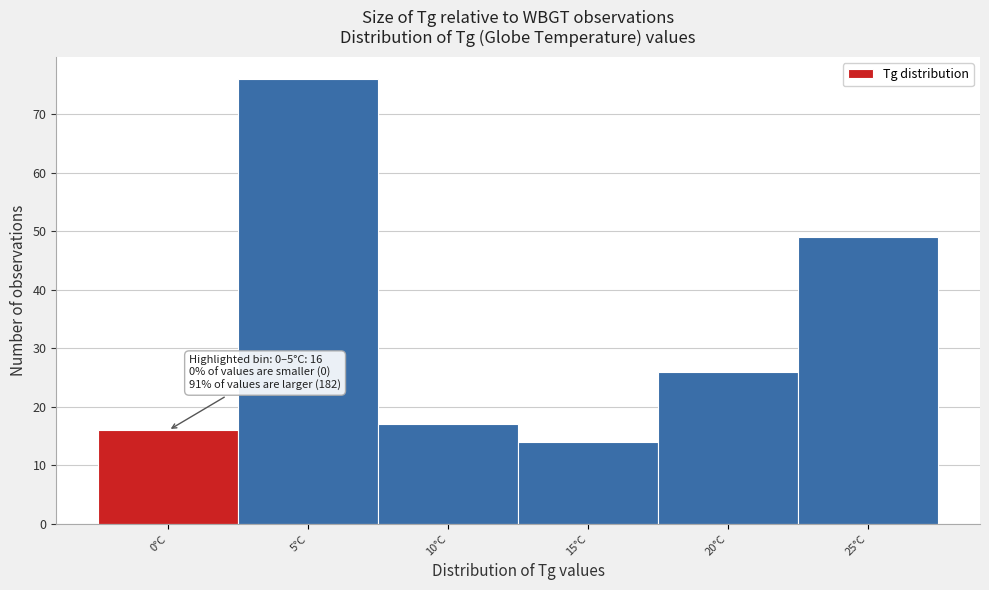

Reading left to right, list all the values displayed in this chart.

0°C=16	5°C=76	10°C=17	15°C=14	20°C=26	25°C=49